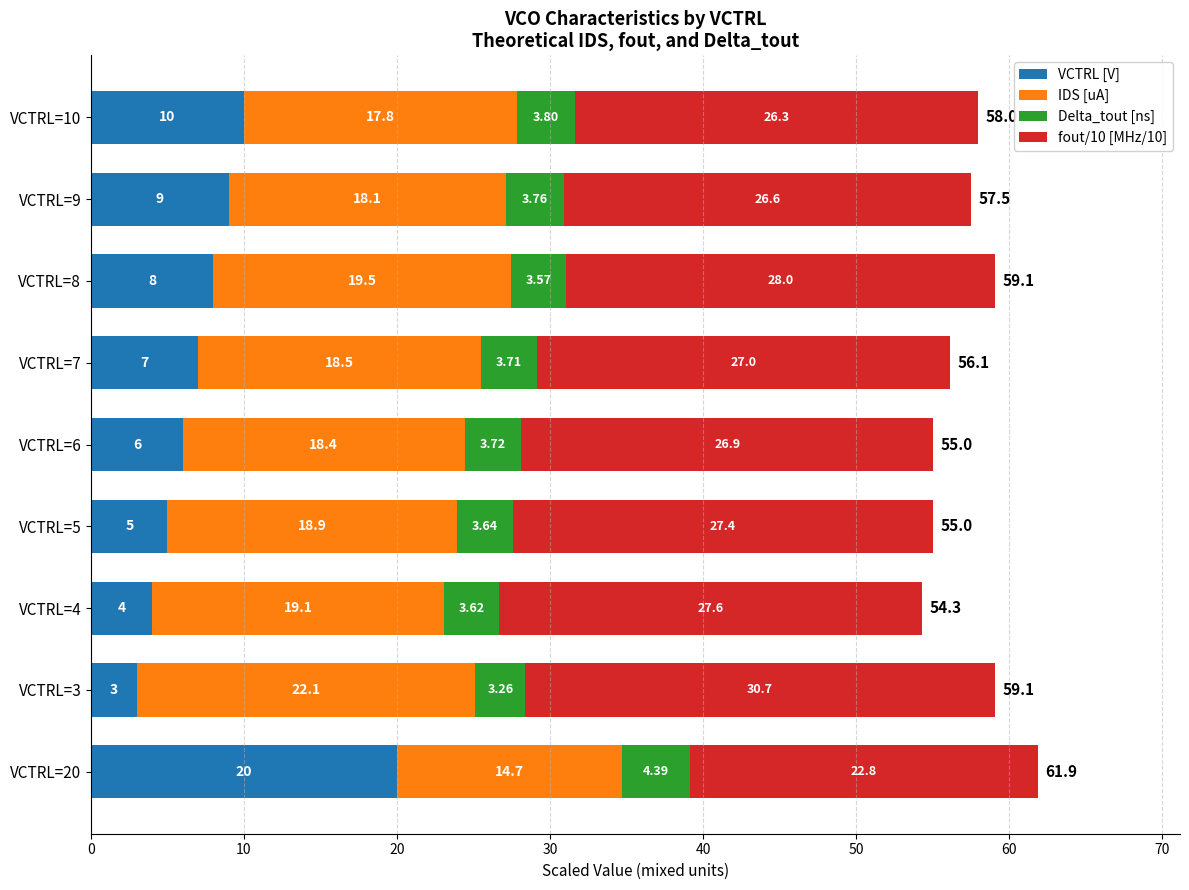

What is the difference between the maximum and minimum values in the VCTRL [V] series?

17.0